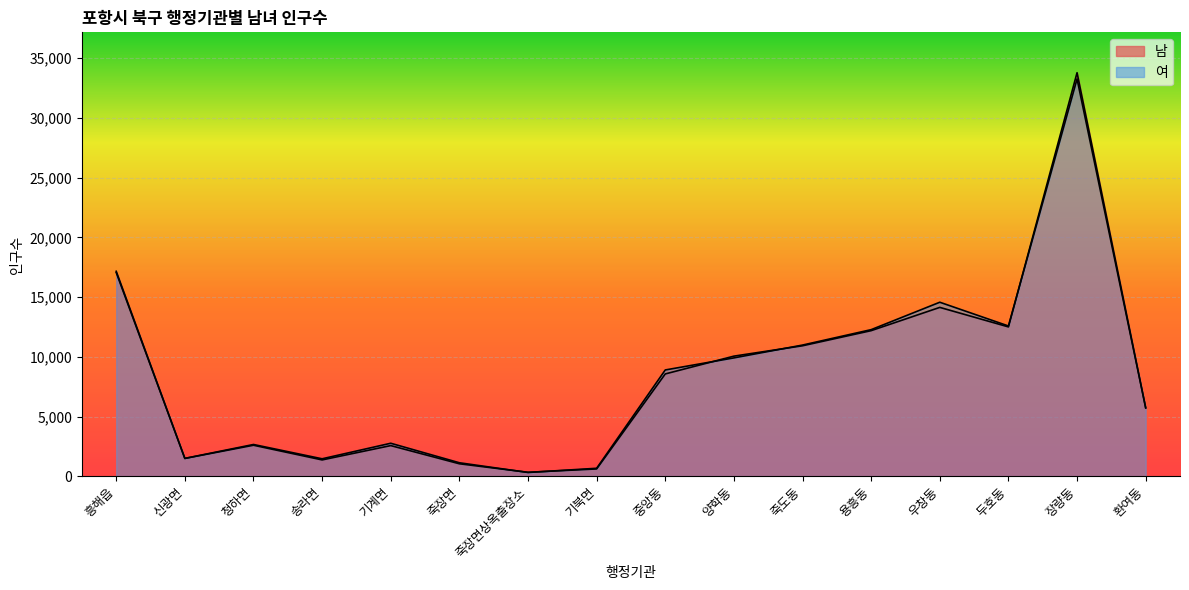

Reading left to right, extract all data points from this chart.

남: 17161	1510	2613	1385	2583	1062	351	631	8577	10065	10933	12197	14143	12511	33772	5736
여: 17057	1512	2675	1479	2779	1147	334	686	8909	9918	10991	12281	14574	12588	33251	5744